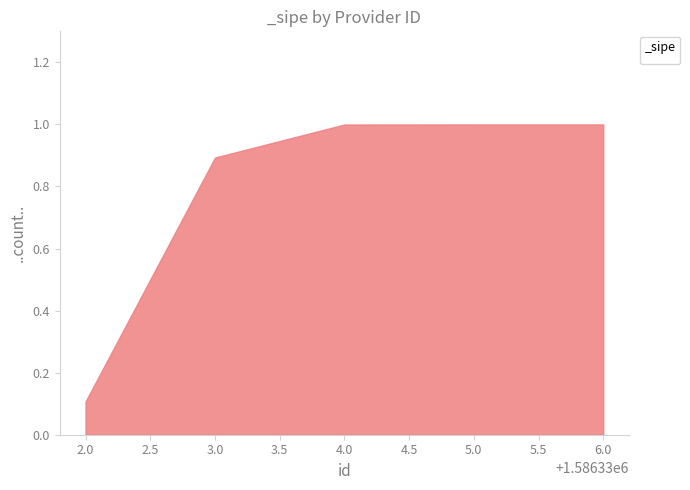

Does the chart have visible grid lines?

No